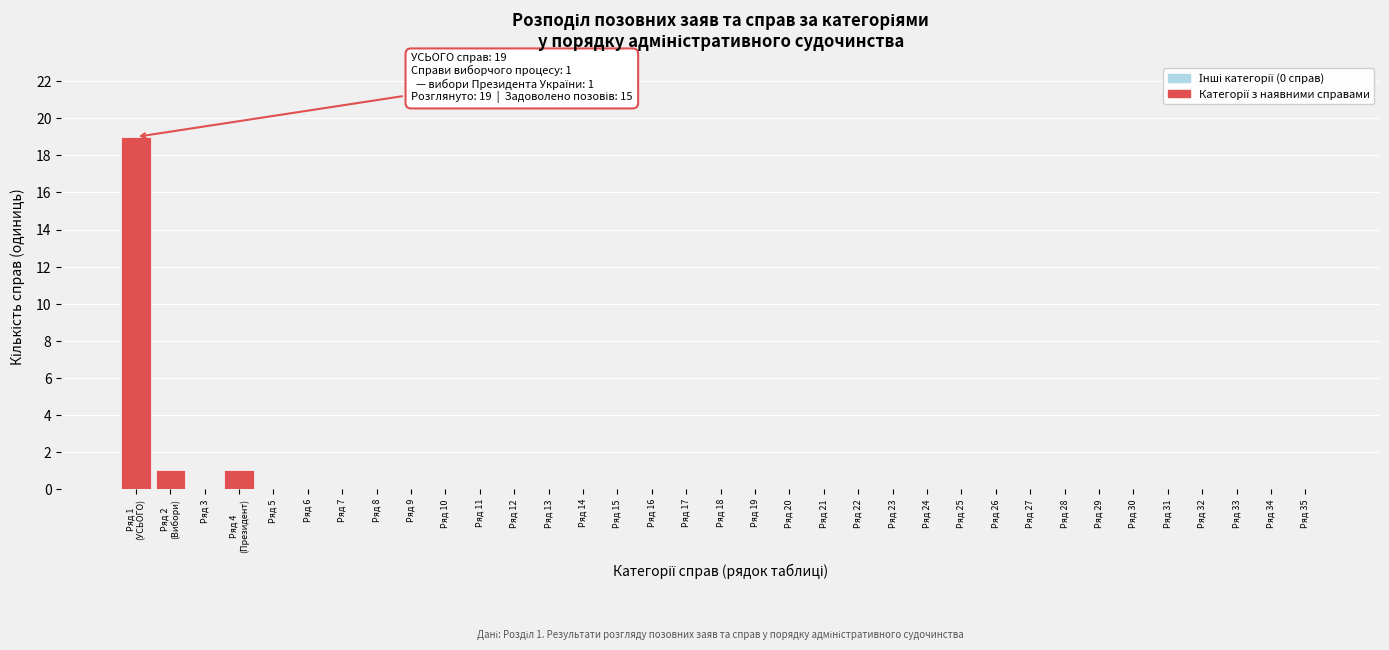

The value at Ряд 31 is 9. True or false?

False